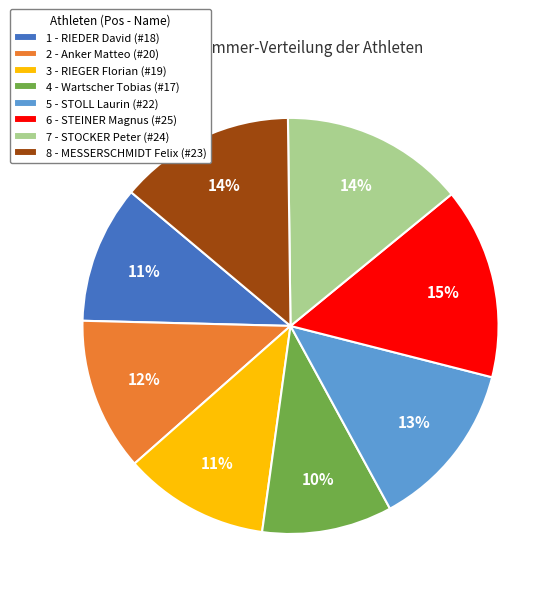

To the nearest percent, what is the average slice percentage?

12%